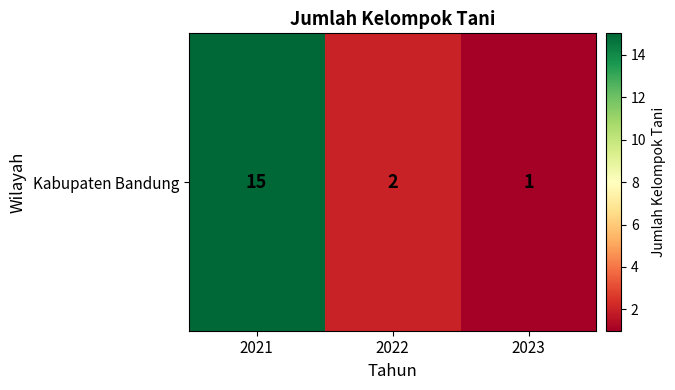

Reading left to right, transcribe all the data shown in this chart.

15	2	1